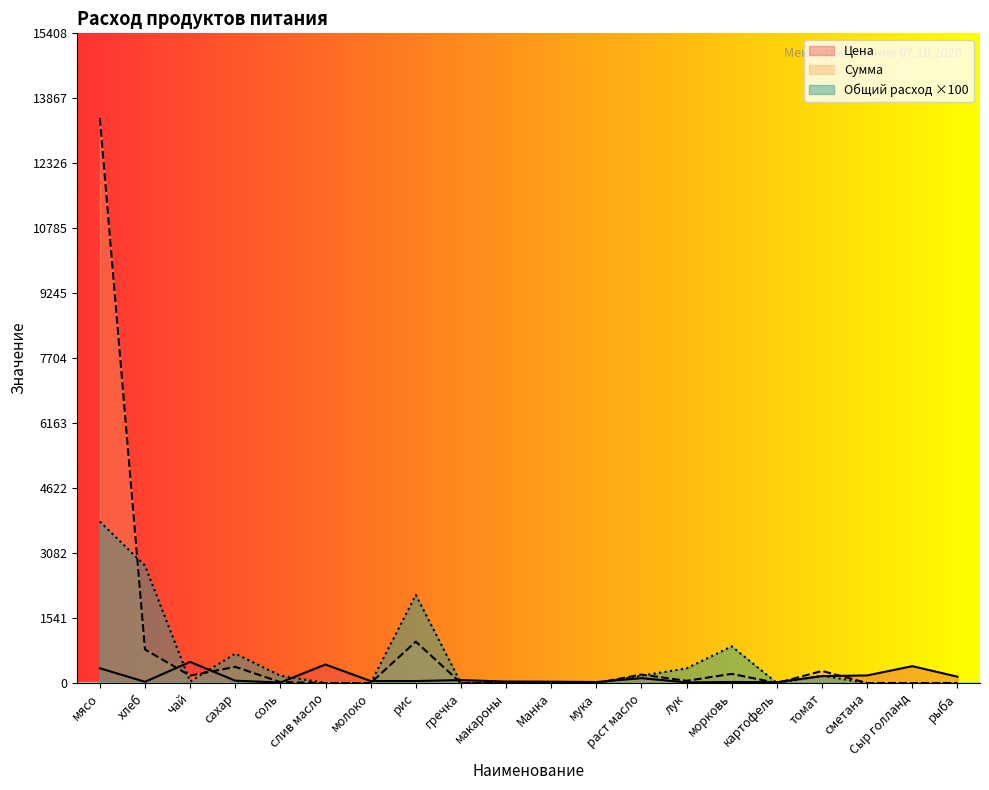

At which category does the chart reach its minimum across all series?

слив масло